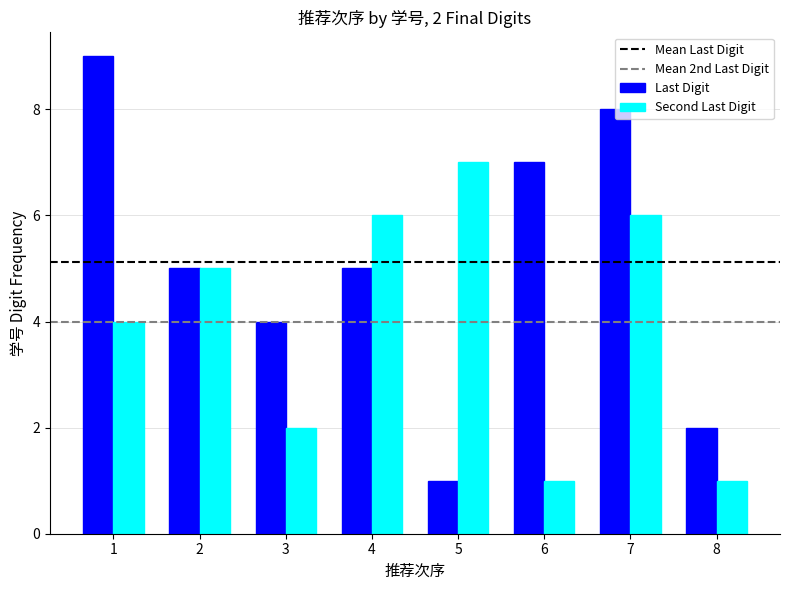

Are the bars horizontal?

No